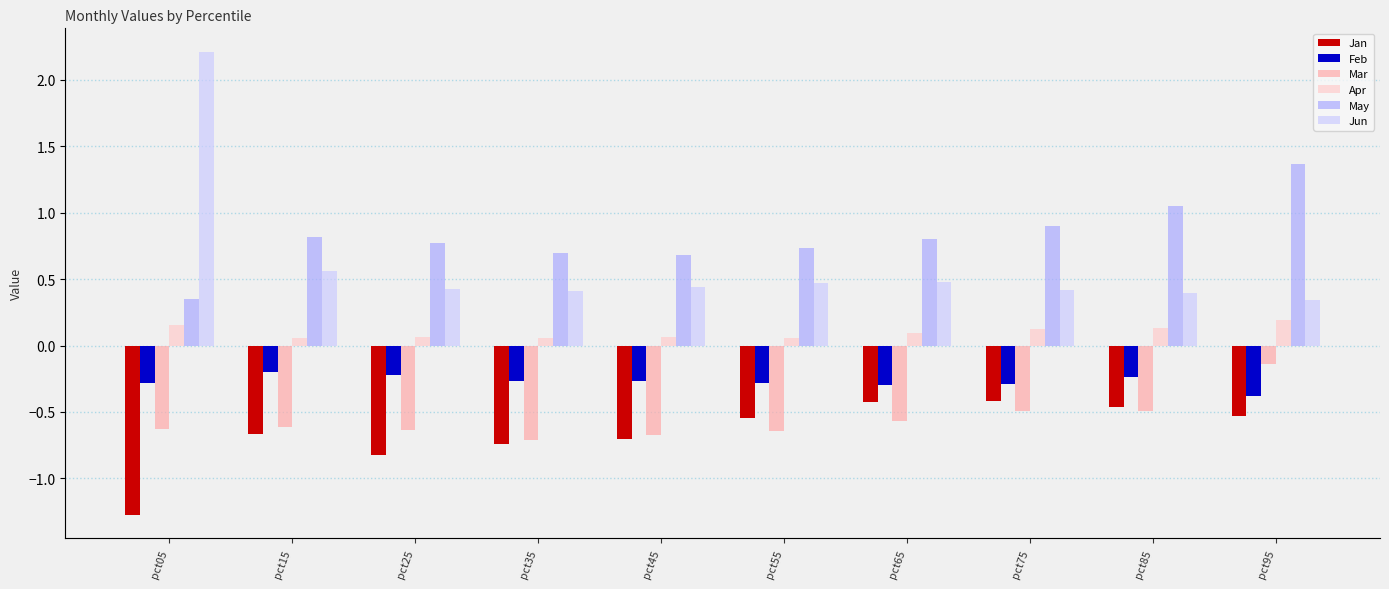

What is the smallest value displayed?

-1.3